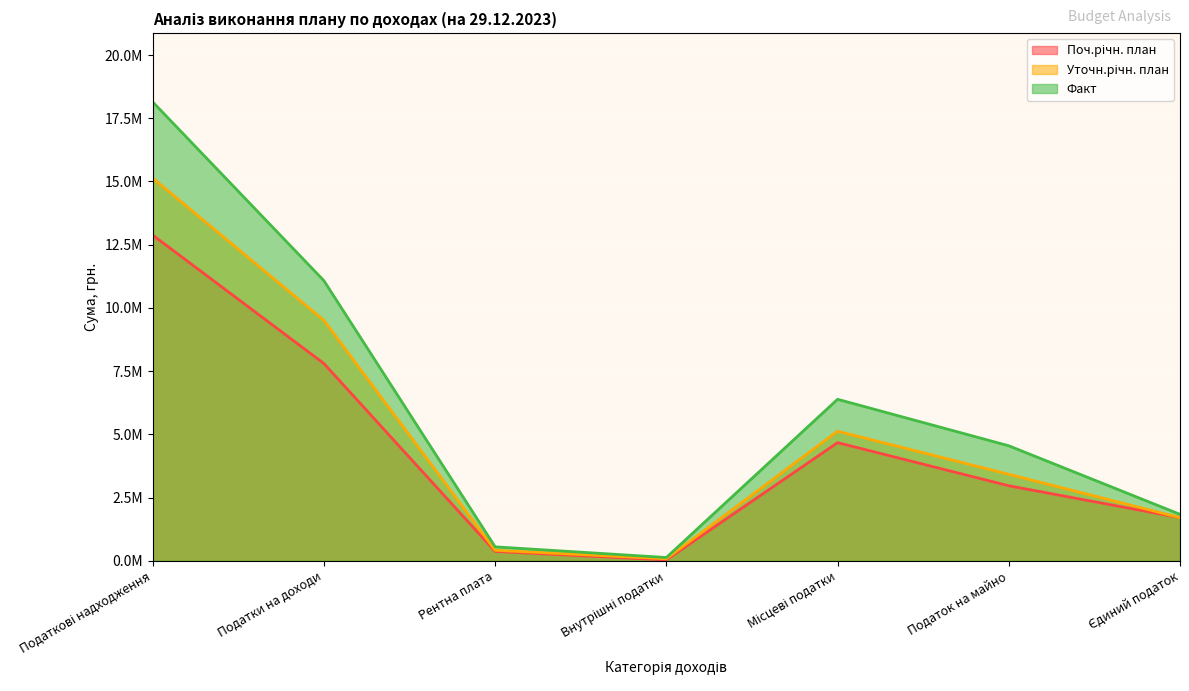

Where does the Поч.річн. план series first go above 2967000?

Податкові надходження